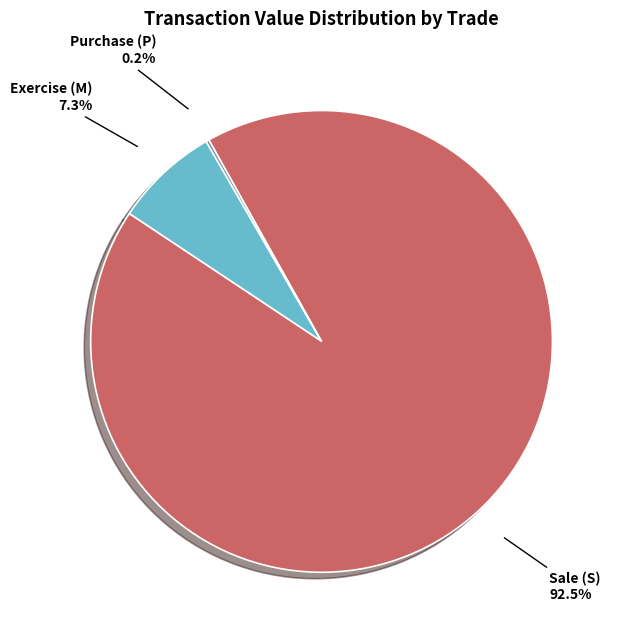

What portion of the pie excludes Exercise (M)?

92.7%